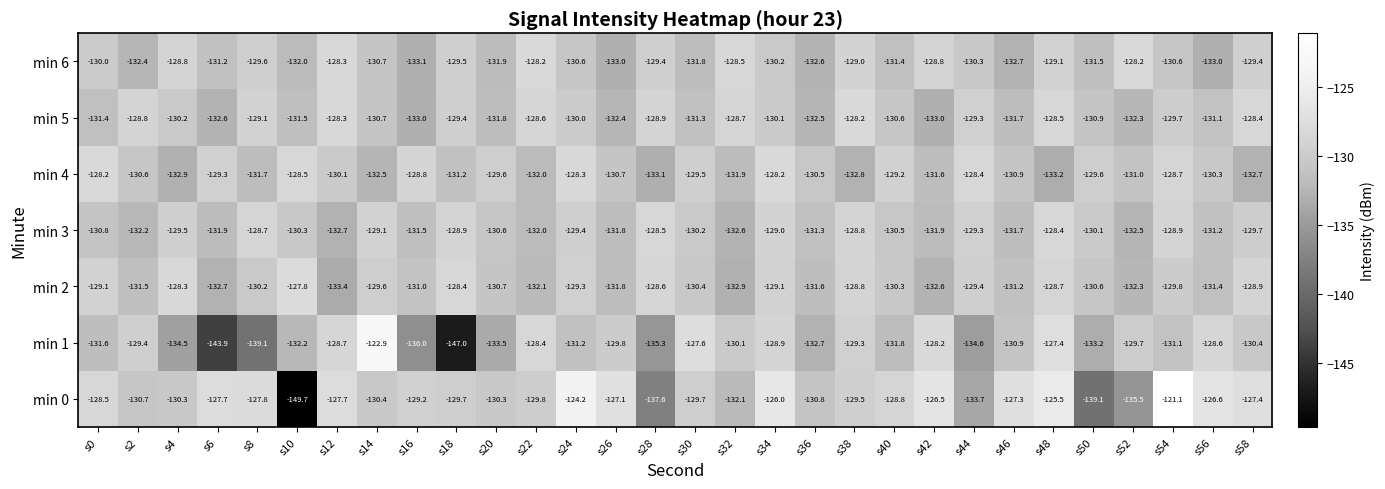

What is the spread (max minus min) of values at s28?

9.1